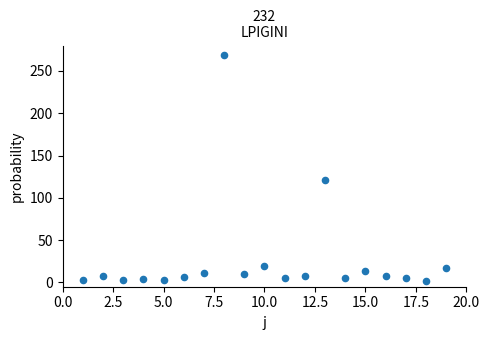

What is the range of X values (max minus min)?

18.0